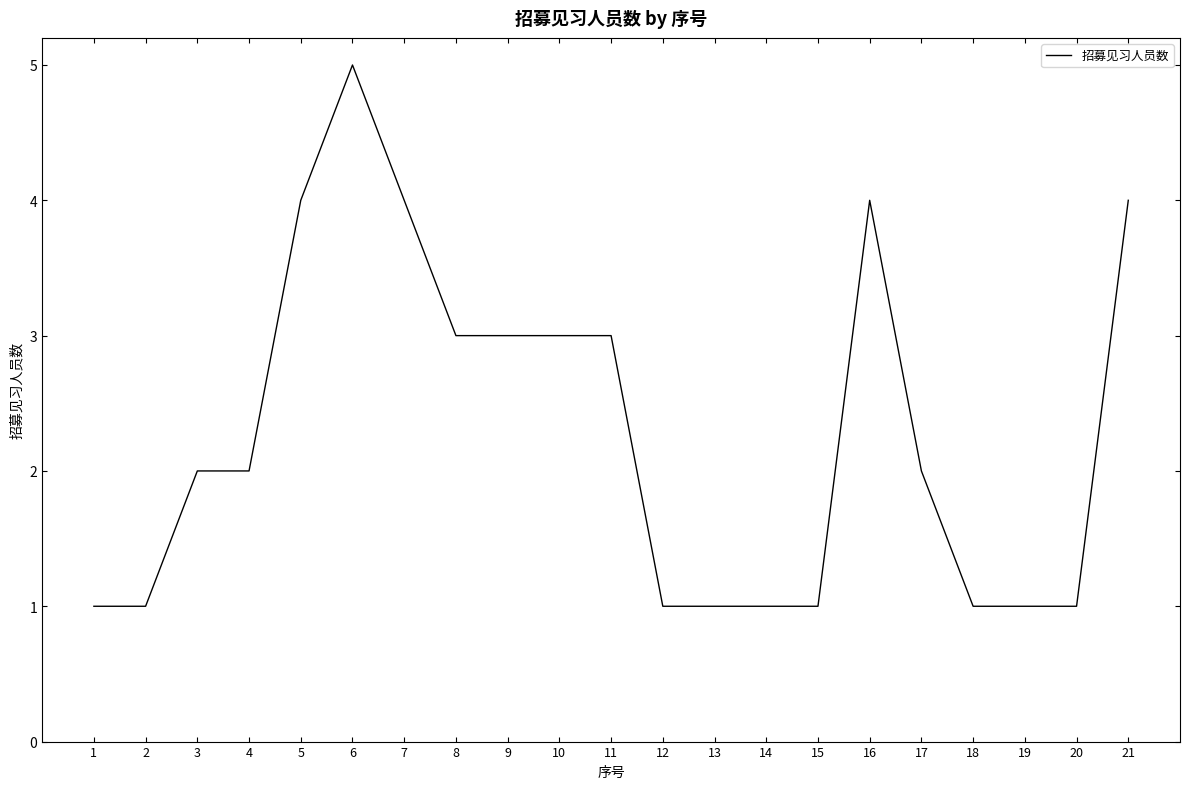

Is it true that the value at 14 is 2?

False